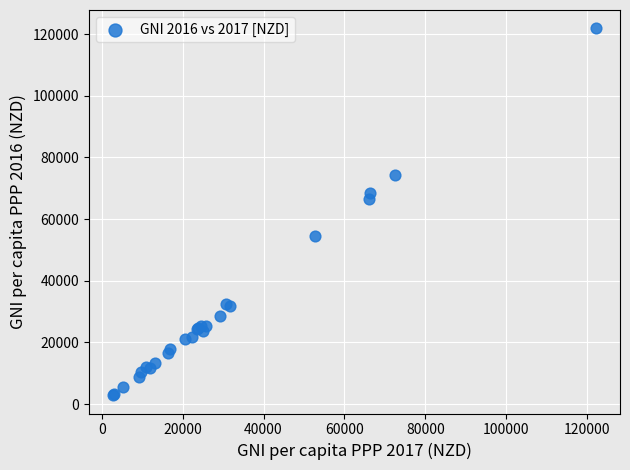

What Y value in the scatter plot is closest to 62378?

66371.8